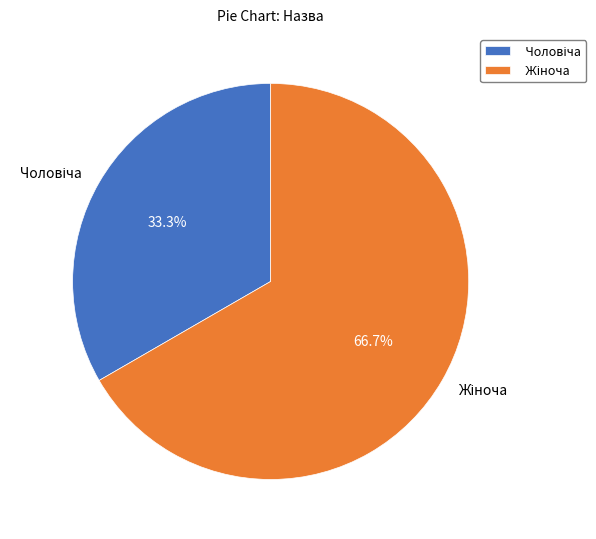

Is there any slice that represents more than half of the pie?

Yes